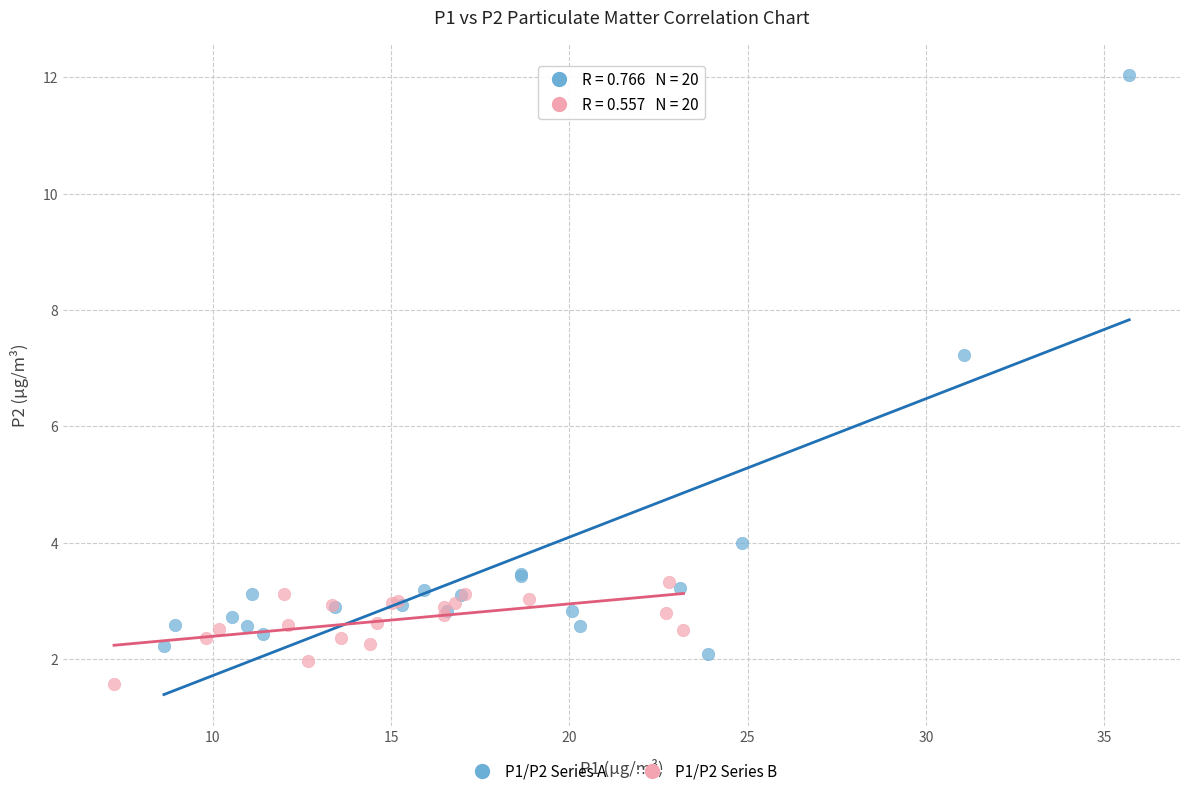

Which series reaches the minimum Y coordinate?

P1/P2 Series B